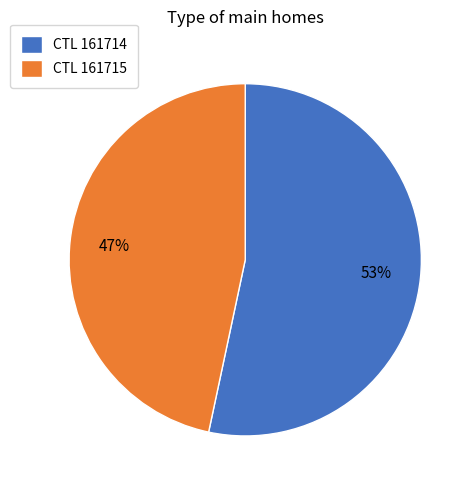

Do CTL 161714 and CTL 161715 together represent more than half of the pie?

Yes